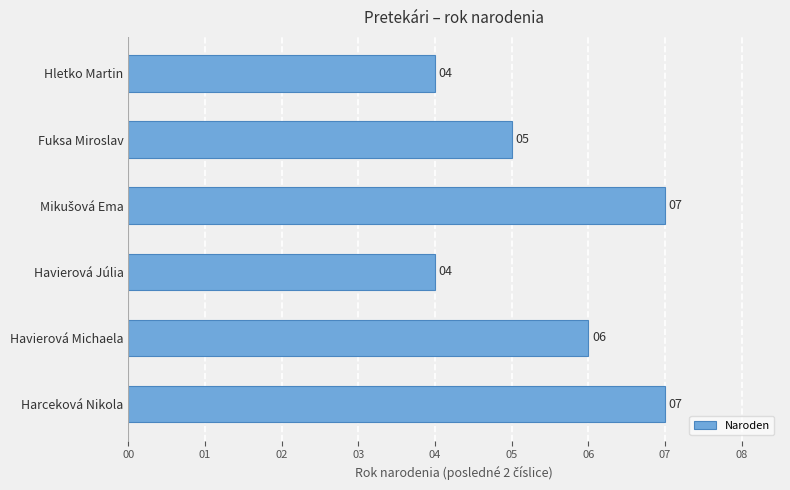

What is the difference between the maximum and second lowest values?

3